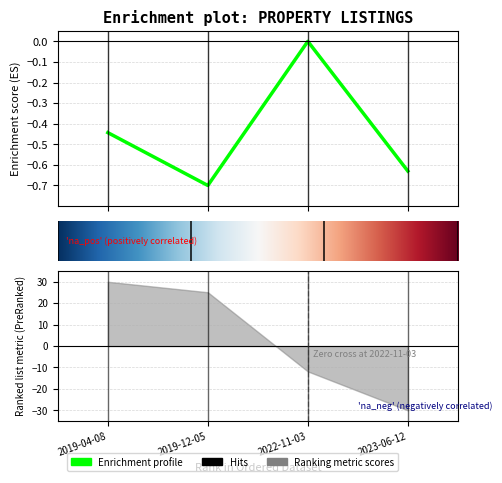

How many negative values are there?

3